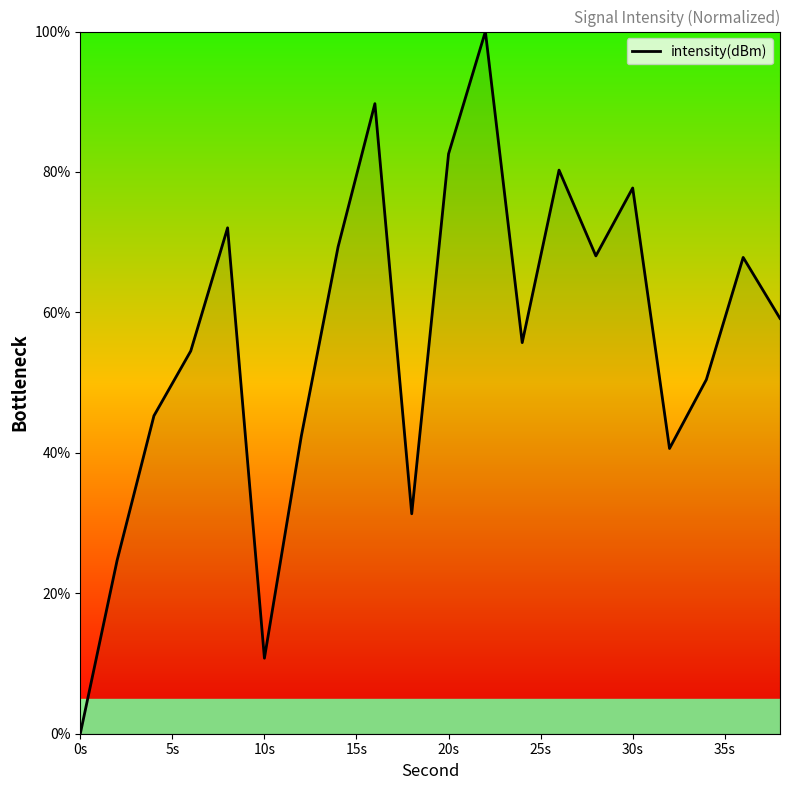

True or false: there are more than 2 points higher than both neighbors.

True